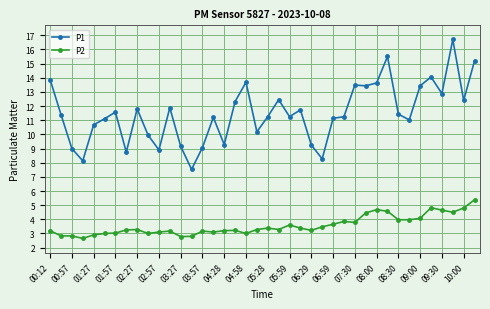

What is the maximum value for P1?

16.7